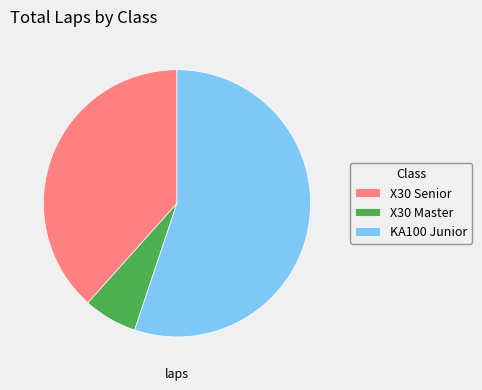

How many segments does this pie chart have?

3